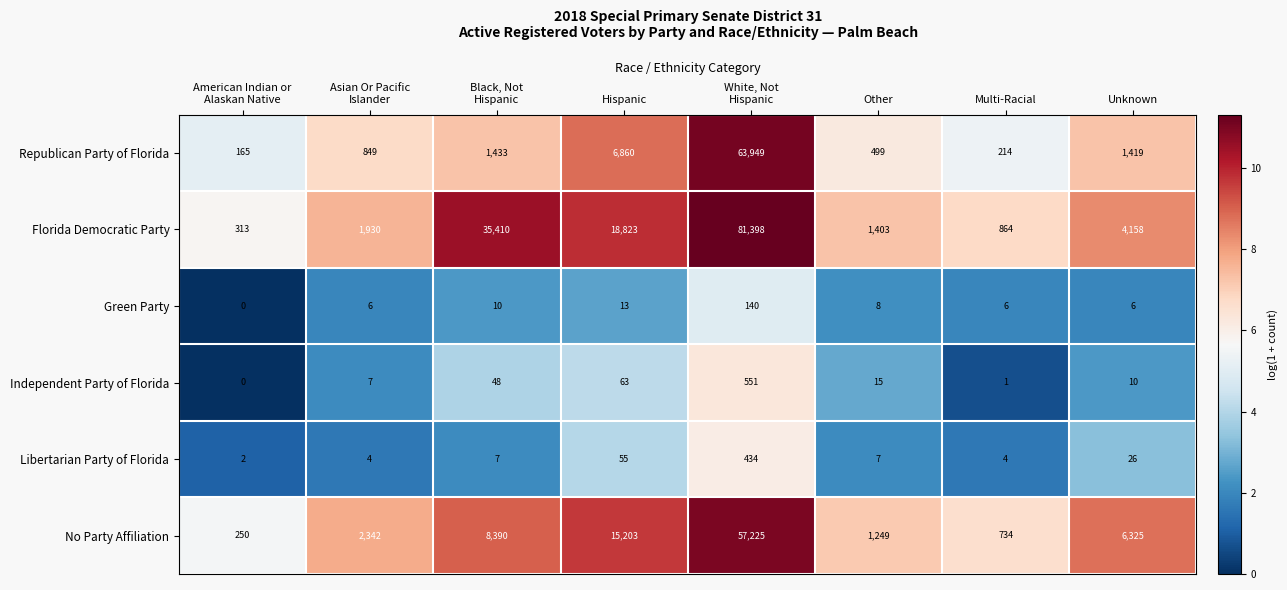

What is the sum of all Republican Party of Florida values?

75388